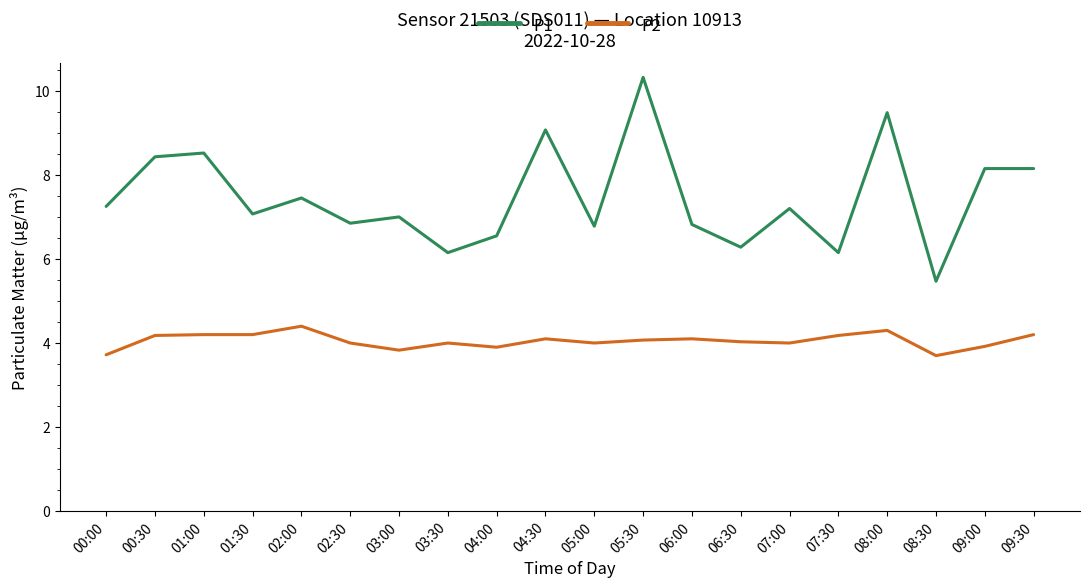

What is the difference between the P2 values at 01:30 and 05:30?

0.1